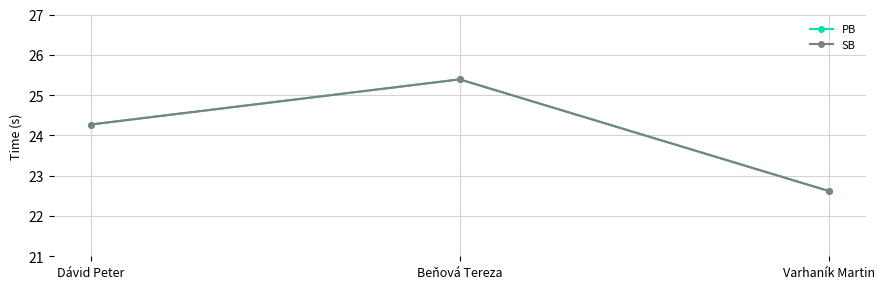

Reading left to right, extract all data points from this chart.

PB: Dávid Peter=24.3	Beňová Tereza=25.4	Varhaník Martin=22.6
SB: Dávid Peter=24.3	Beňová Tereza=25.4	Varhaník Martin=22.6